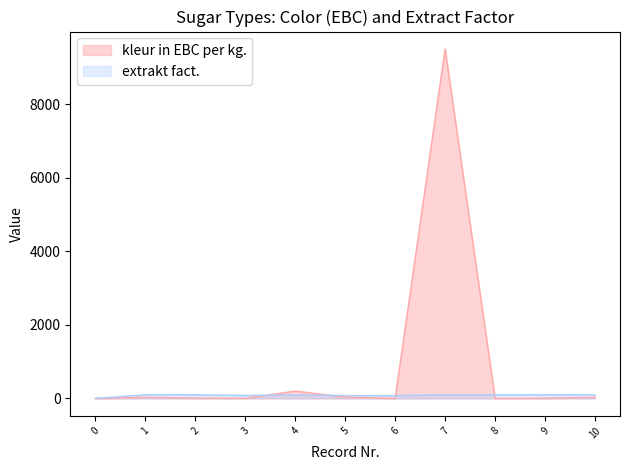

How many interior local peaks does the kleur in EBC per kg. series have?

3